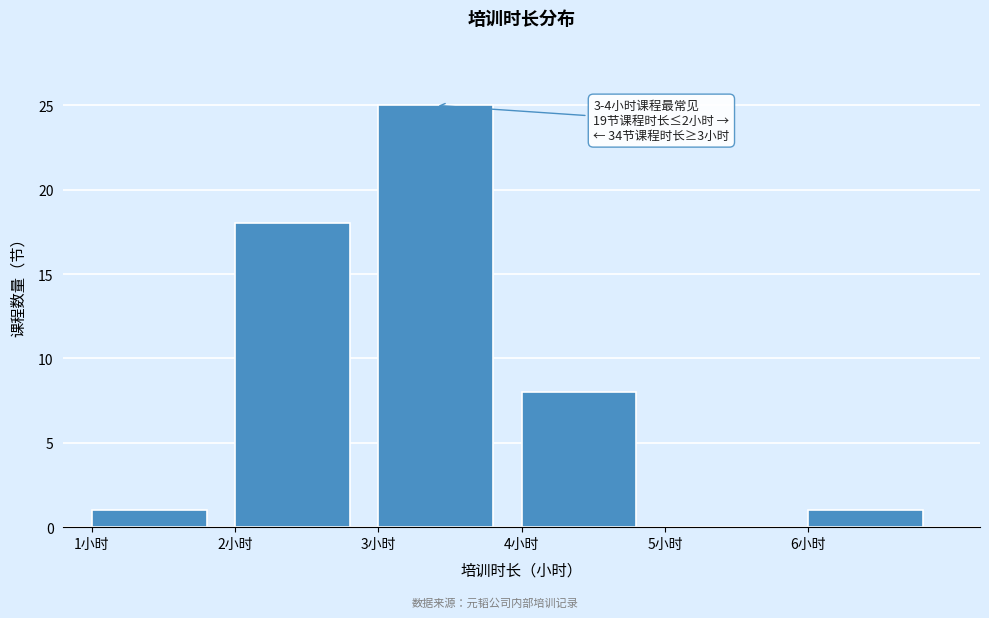

Which range on the x-axis has the tallest bar?

3 to 4